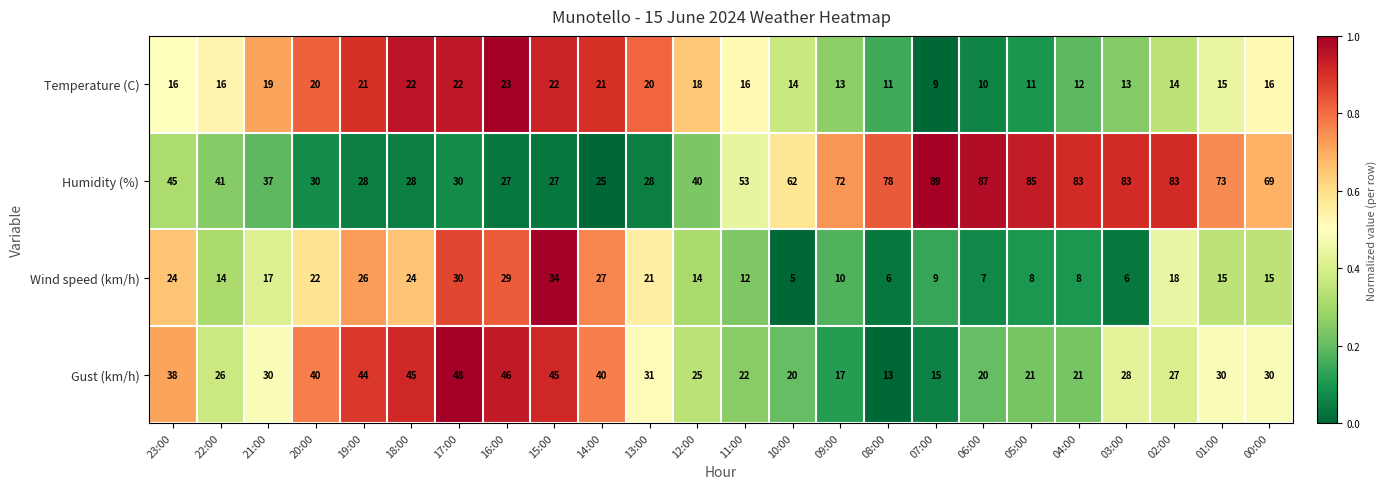

What value does the Temperature (C) series have at 21:00, to the nearest 5?

20